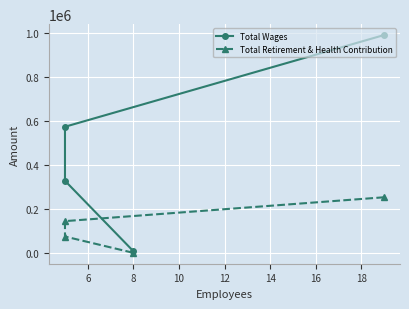

Which series has the largest range (max minus min)?

Total Wages